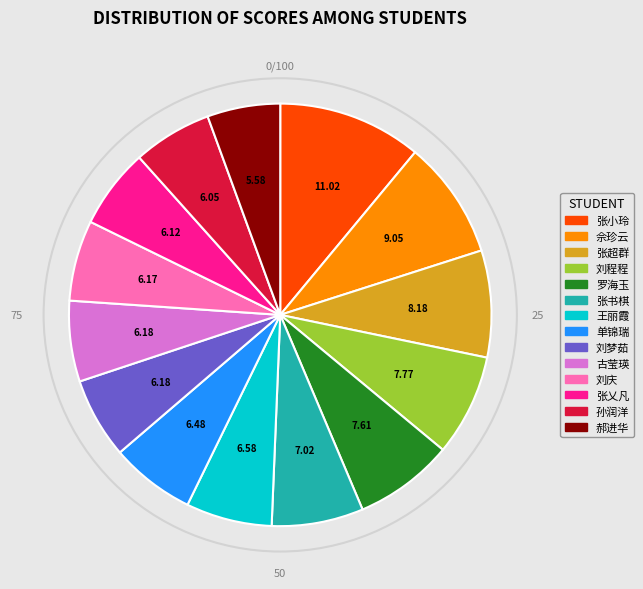

How many slices are in this pie chart?

14